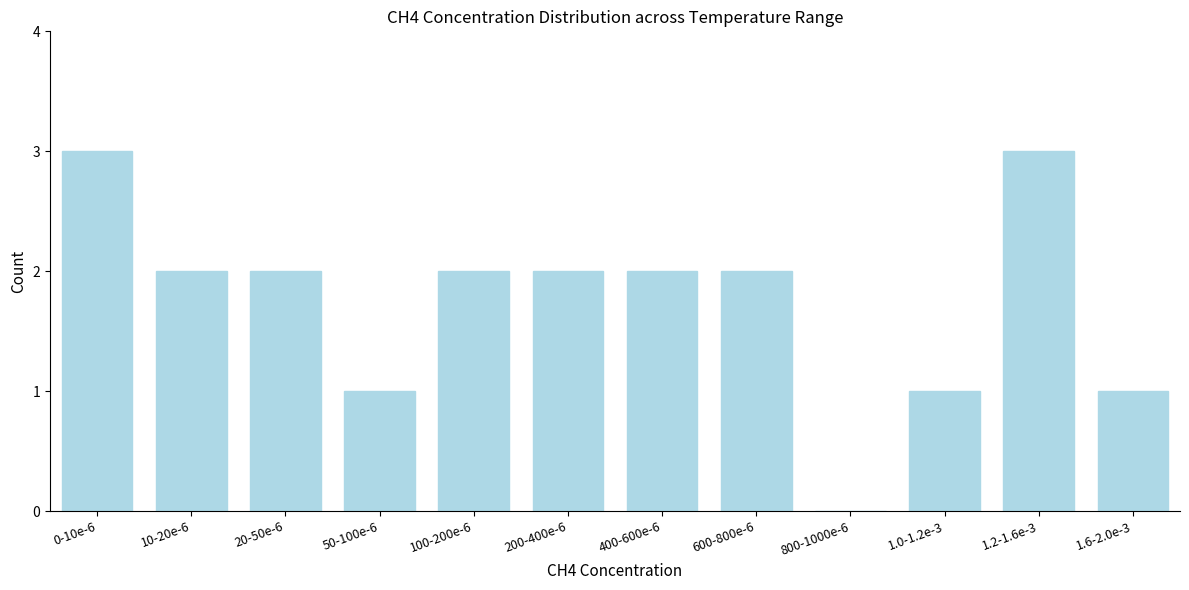

Reading left to right, transcribe all the data shown in this chart.

0-10e-6=3	10-20e-6=2	20-50e-6=2	50-100e-6=1	100-200e-6=2	200-400e-6=2	400-600e-6=2	600-800e-6=2	800-1000e-6=0	1.0-1.2e-3=1	1.2-1.6e-3=3	1.6-2.0e-3=1